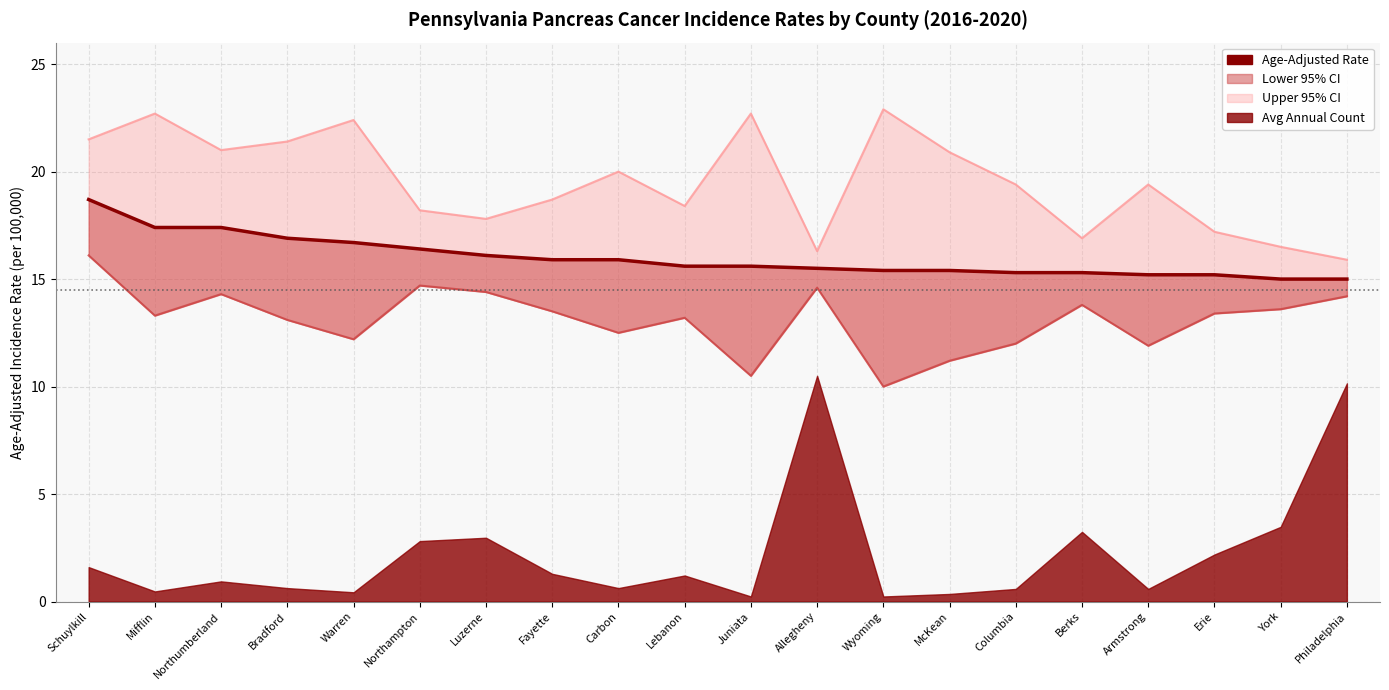

Which has a higher value, York or Bradford?

Bradford